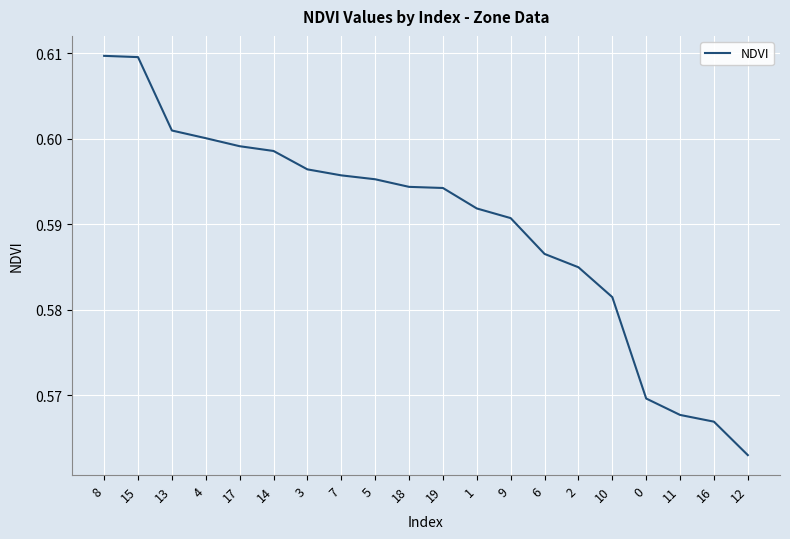

What position from the left is 13?

3